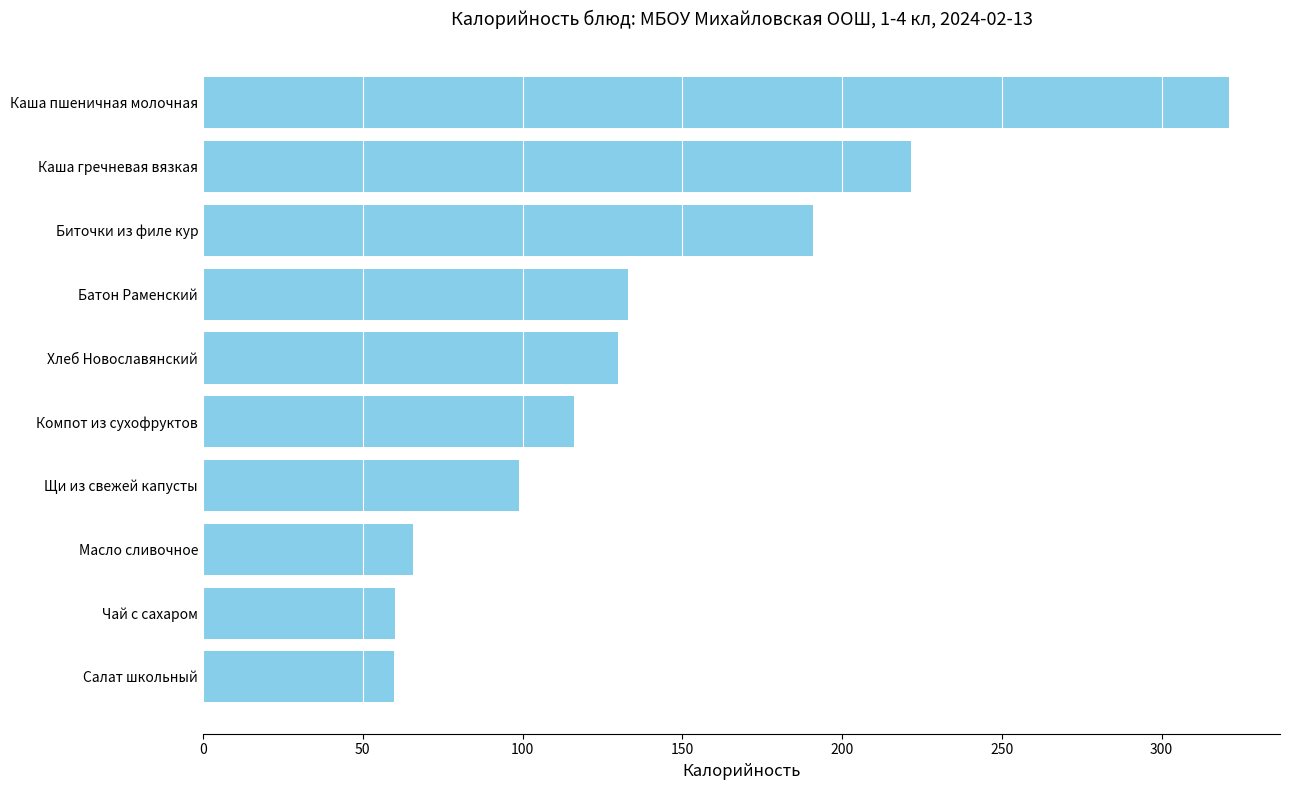

Approximately how many times larger is the value at Каша пшеничная молочная compared to Компот из сухофруктов?

2.8